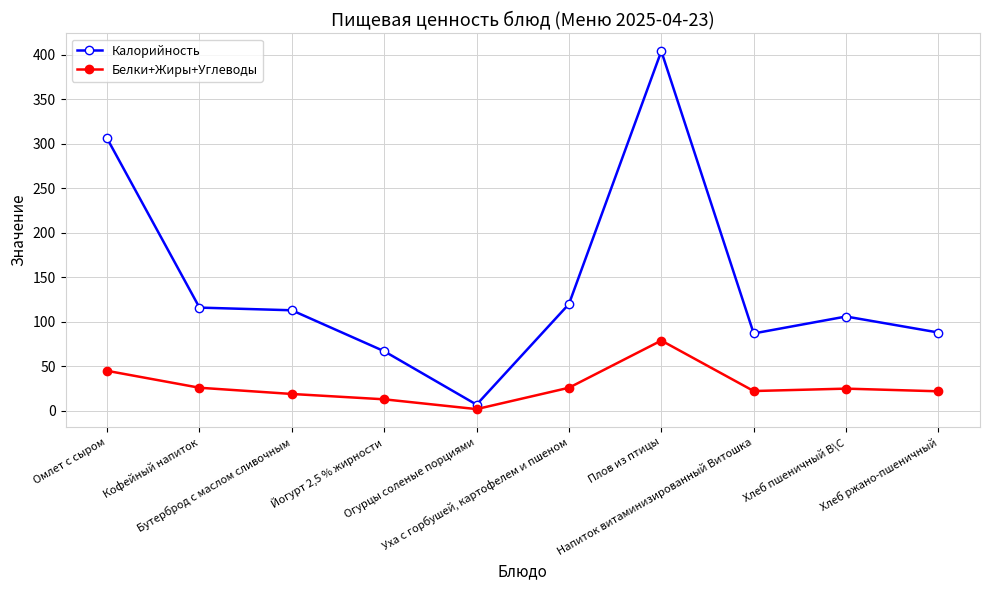

The value of Калорийность at Уха с горбушей, картофелем и пшеном is 196.1. True or false?

False